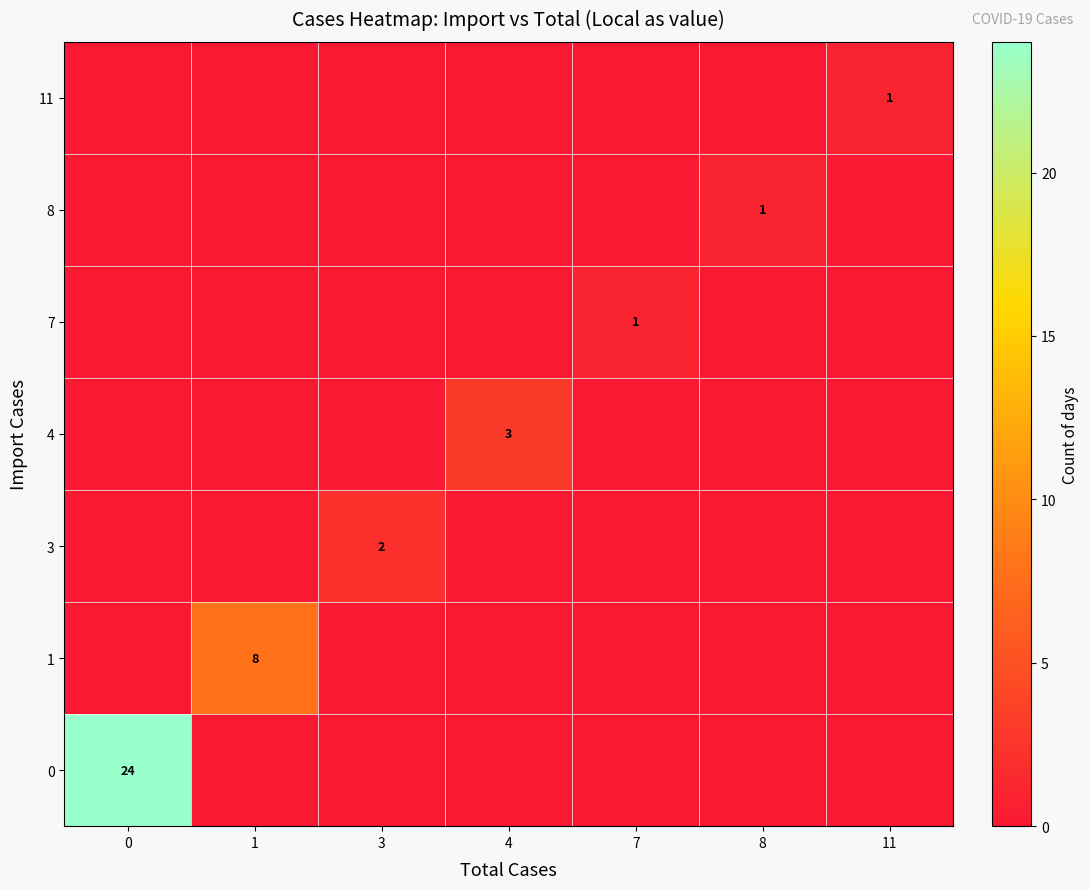

The 0 series shows 7 at 0. True or false?

False